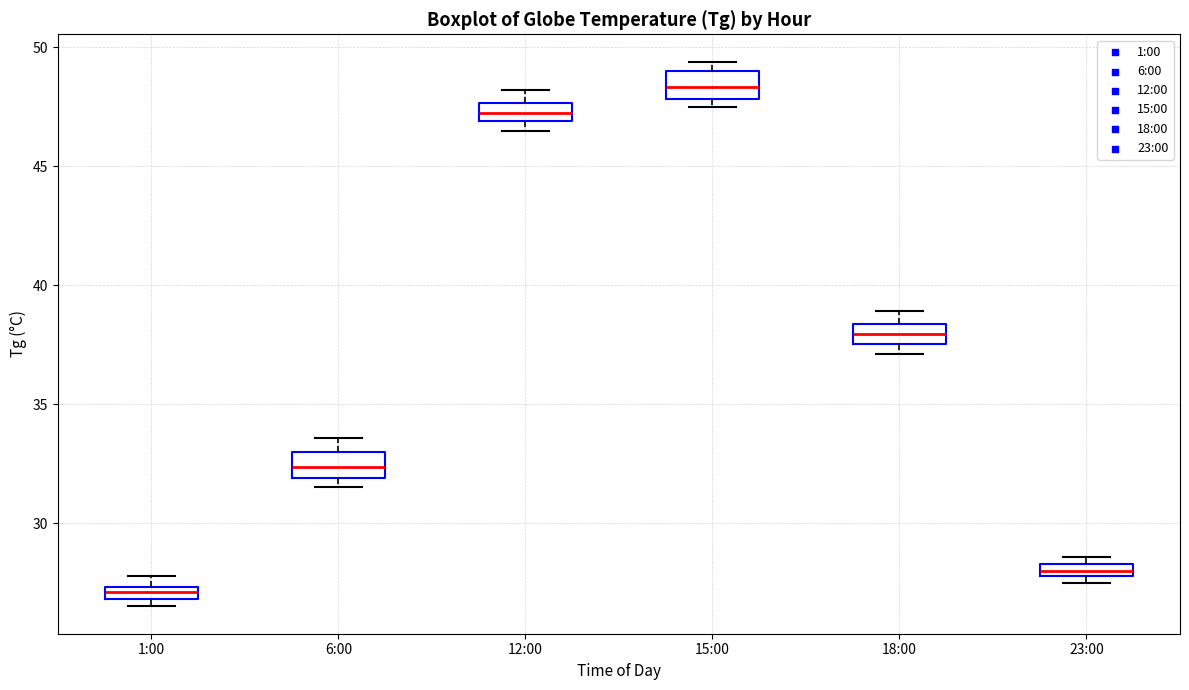

Where is the upper edge of the box for 18:00 on the y-axis? The values are not printed on the chart, so give them approximately, as read against the axis.

38.5